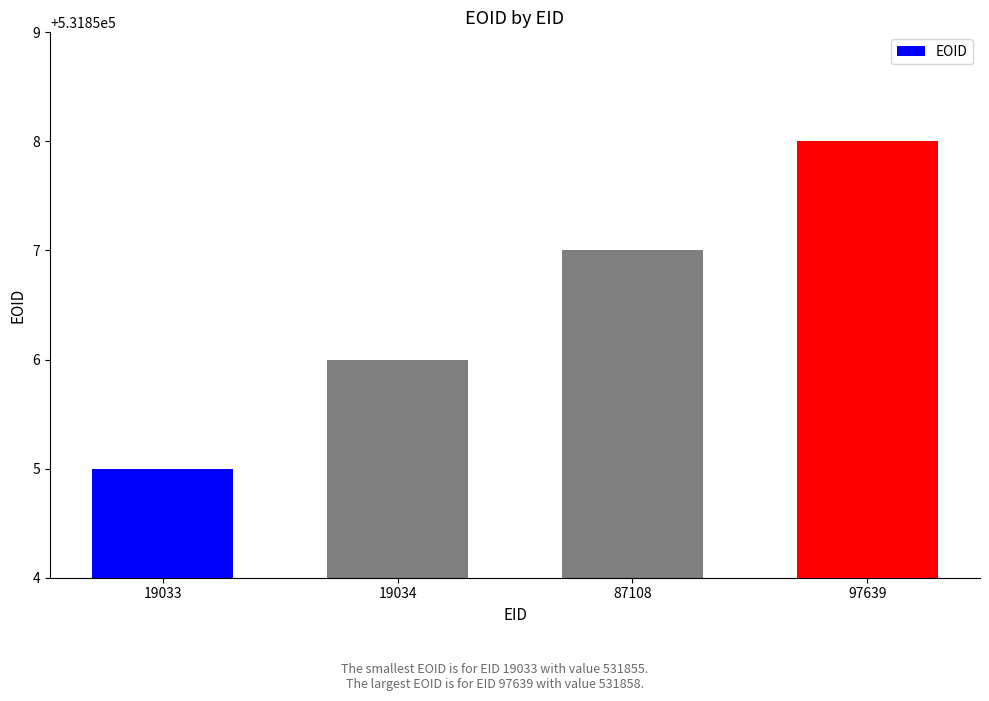

Reading left to right, extract all data points from this chart.

531855	531856	531857	531858